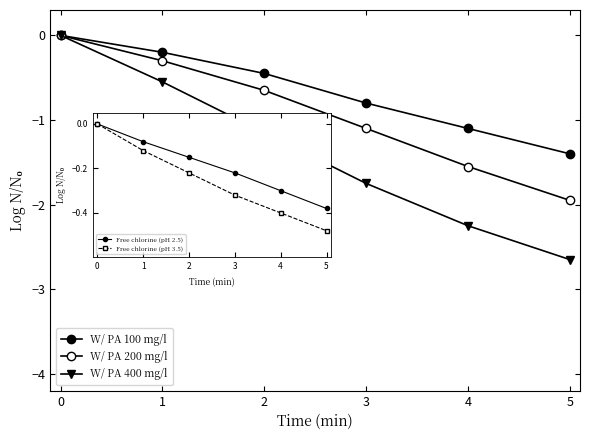

Is this an area chart (filled region under the line)?

No